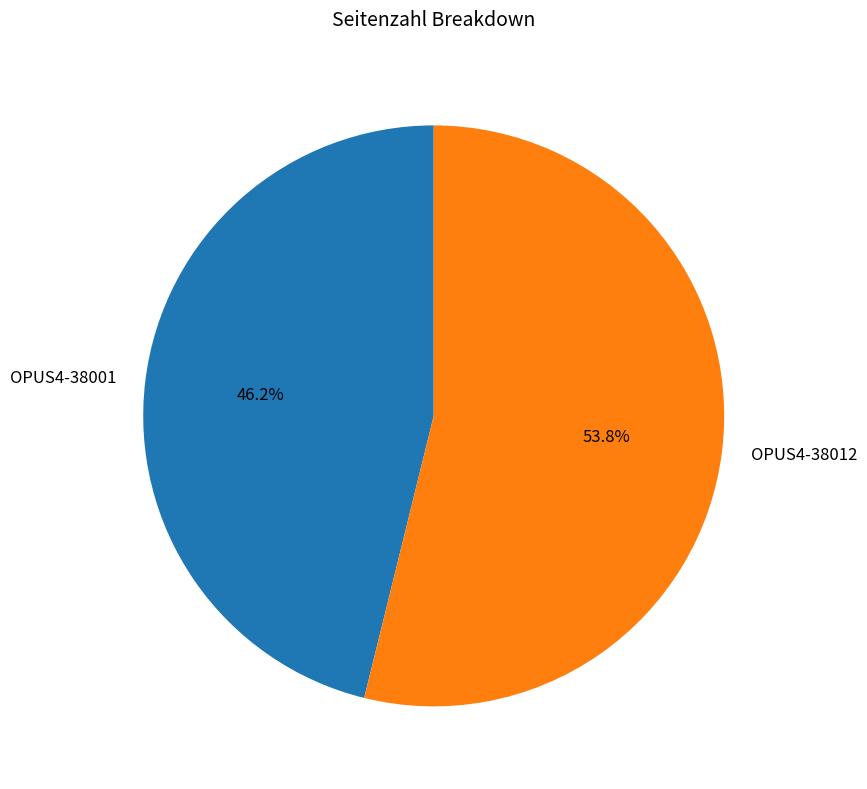

How many slices are in this pie chart?

2